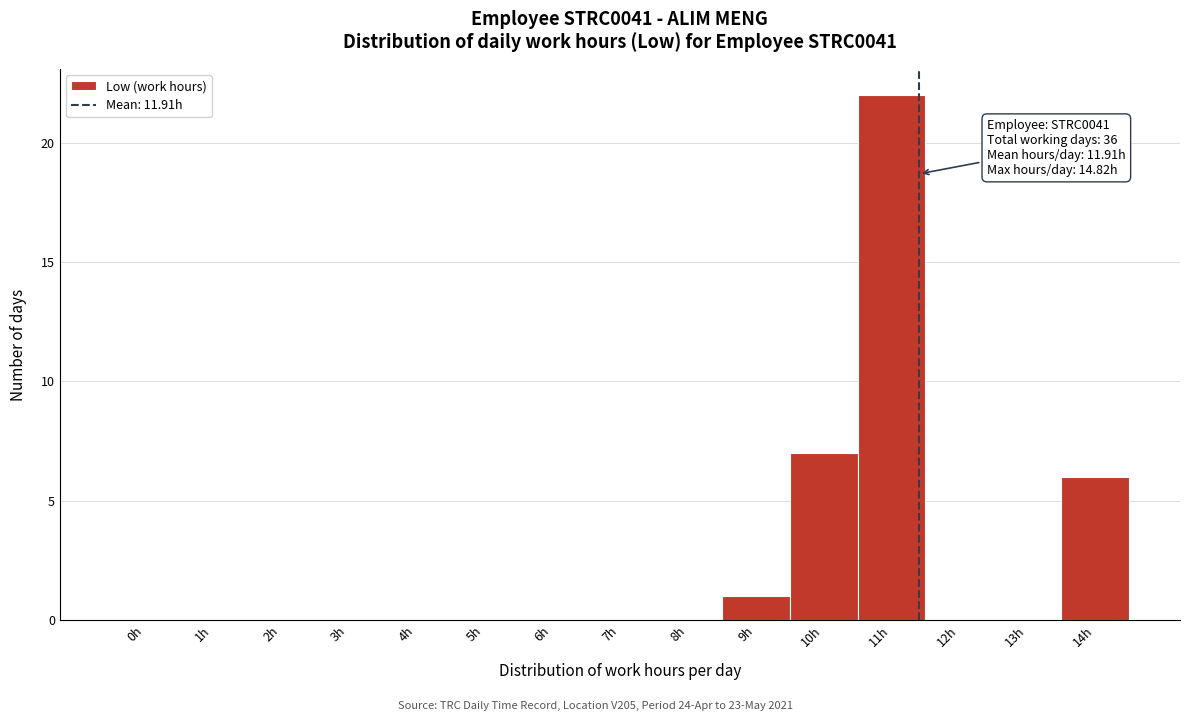

Reading left to right, extract all data points from this chart.

0h=0	1h=0	2h=0	3h=0	4h=0	5h=0	6h=0	7h=0	8h=0	9h=1	10h=7	11h=22	12h=0	13h=0	14h=6